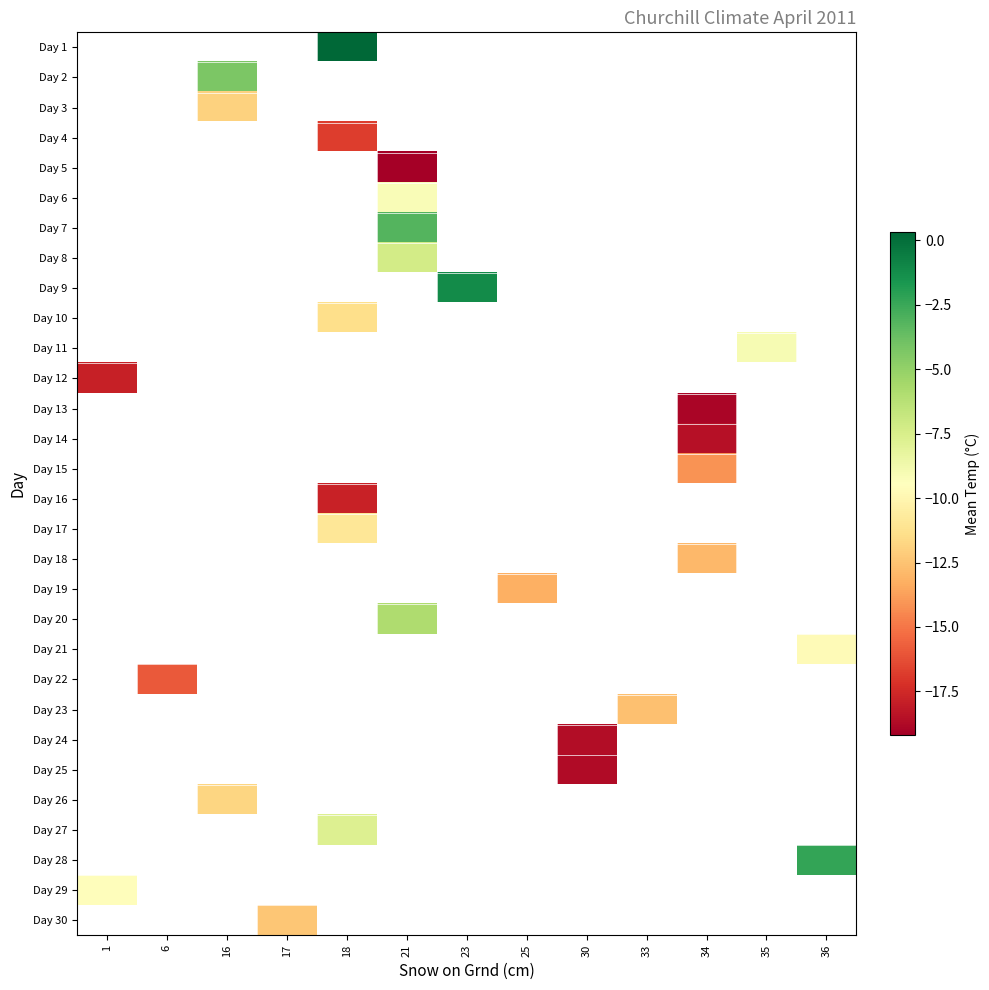

How many categories are shown in the chart?

13